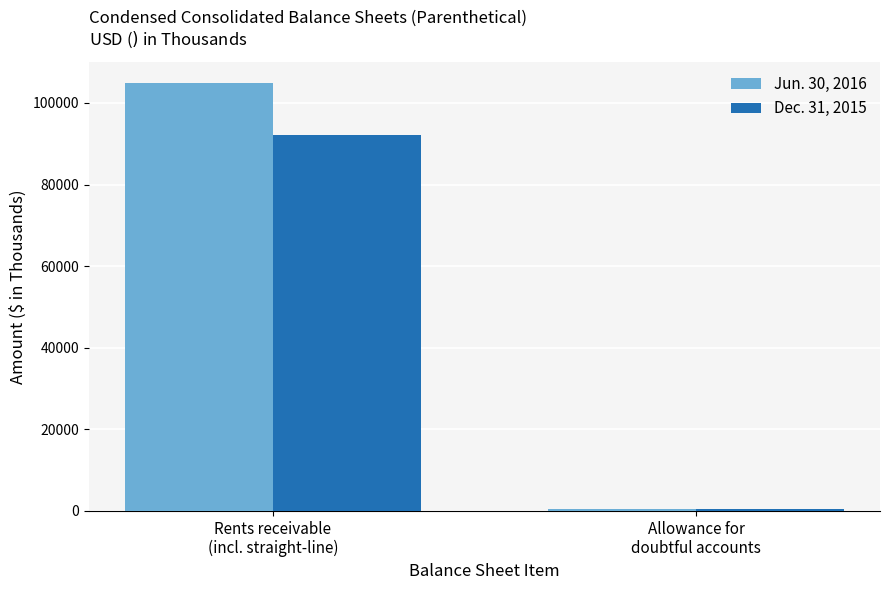

Rank the series by their maximum value, from lowest to highest.

Dec. 31, 2015, Jun. 30, 2016